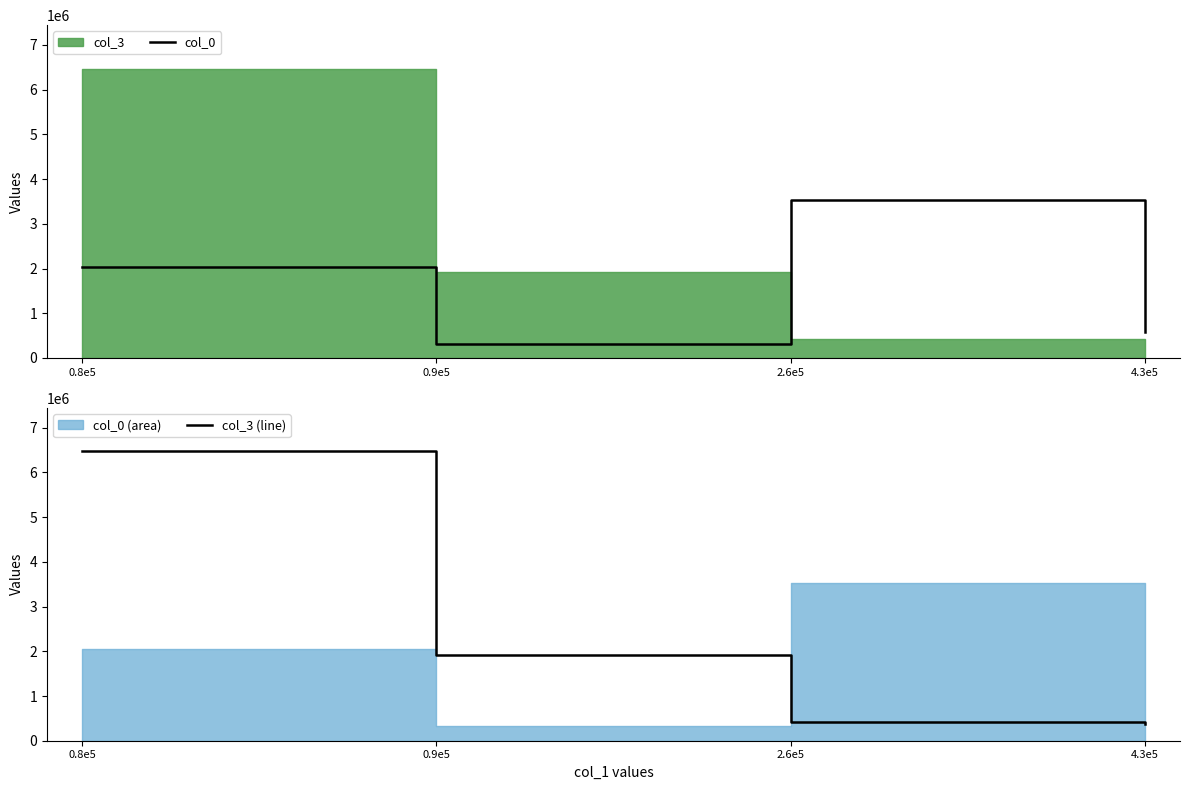

What is the difference between the second highest and minimum values in the col_0 series?

1719246.5